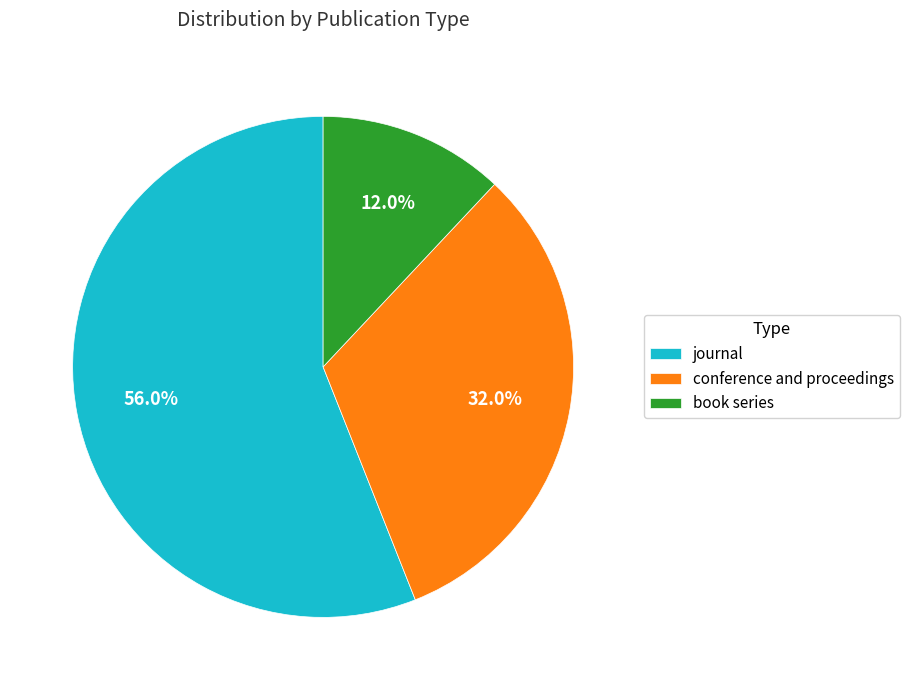

How many slices are in this pie chart?

3